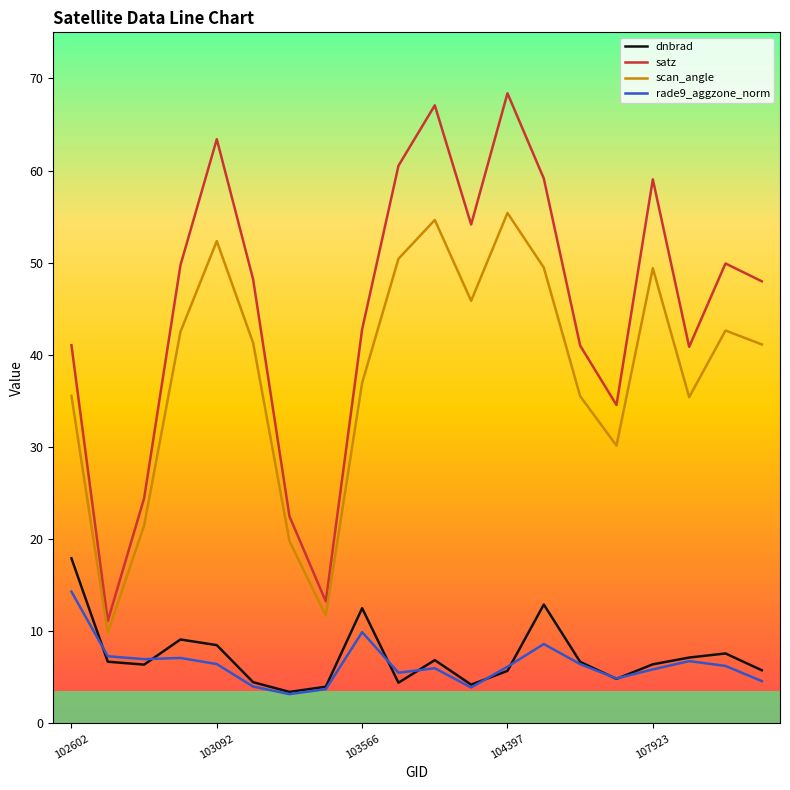

What is the minimum value shown in the chart?

3.2